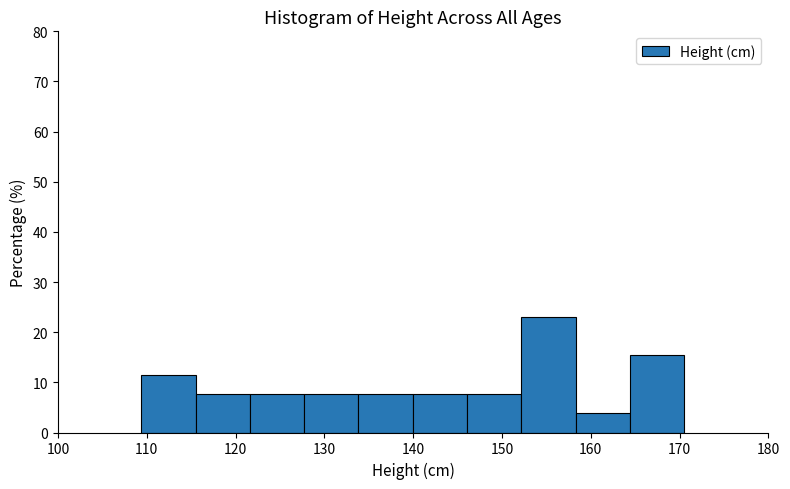

Reading left to right, transcribe this chart: for each bar, give the range it covers on the x-axis and its height. Neither the bar edges nor the heights are printed on the chart, so give them approximately, as read against the axes.

109 to 116: 12
116 to 122: 8
122 to 128: 8
128 to 134: 8
134 to 140: 8
140 to 146: 8
146 to 152: 8
152 to 158: 23
158 to 164: 4
164 to 171: 15